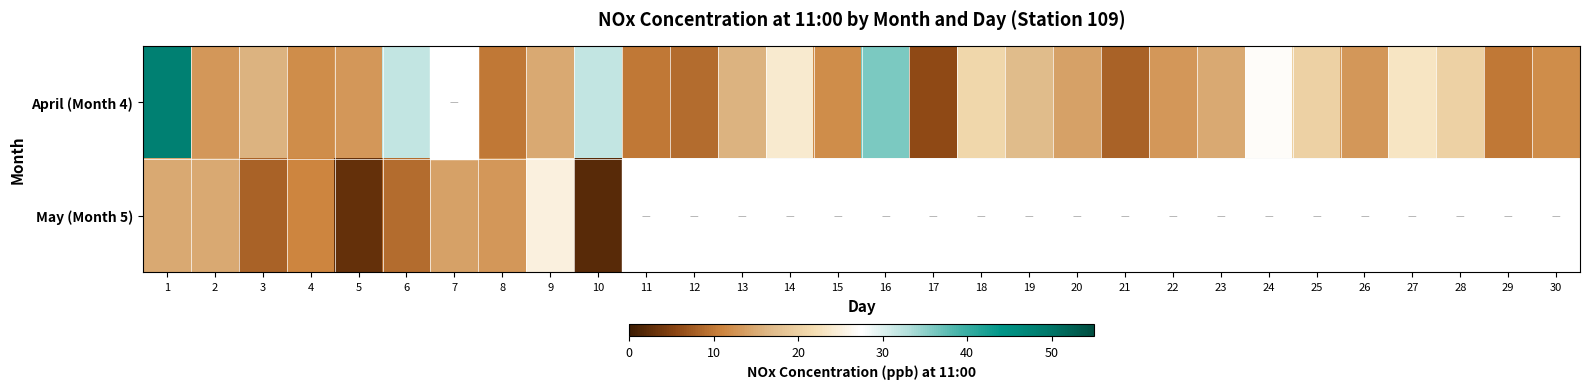

What is the difference between the maximum and minimum values in the May (Month 5) series?

23.0